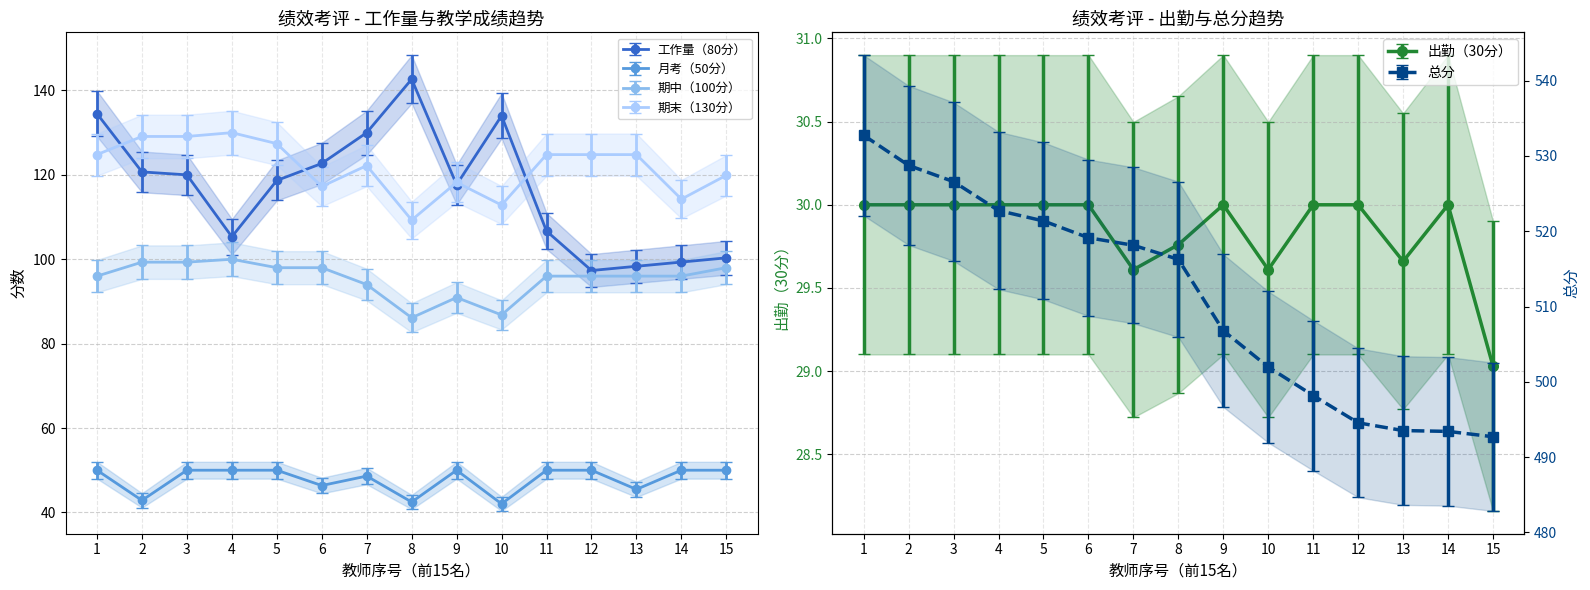

Which series has the largest total across all categories?

总分